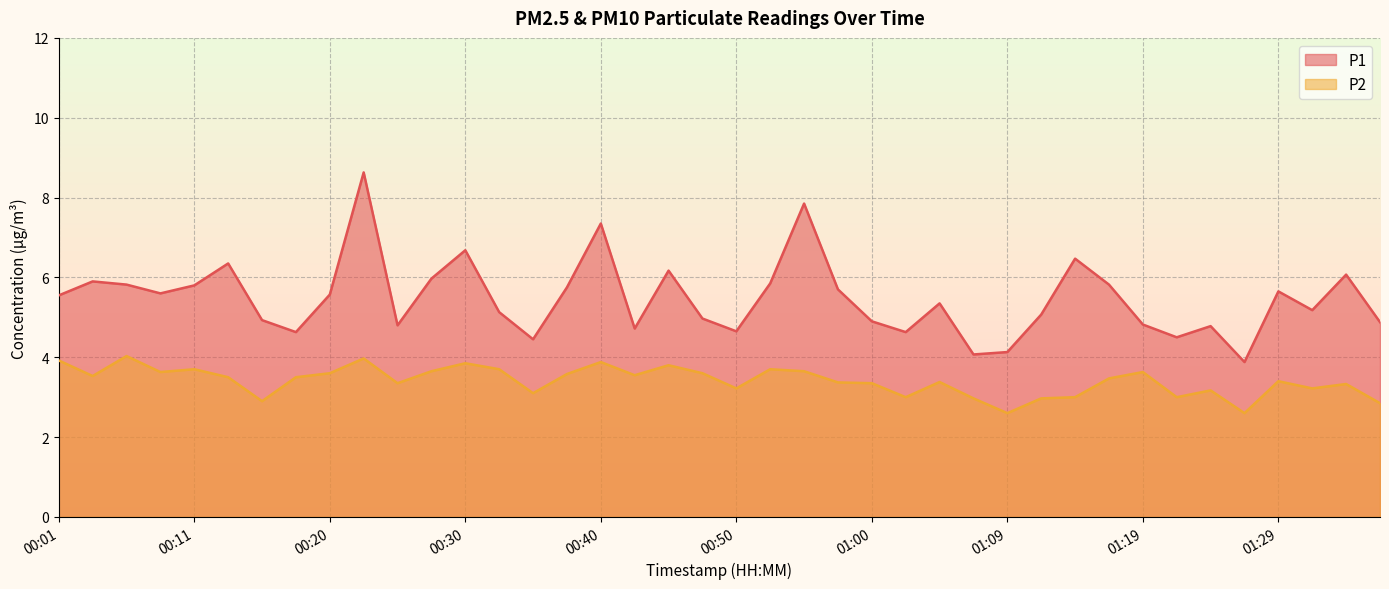

What position from the right is 00:40?

24